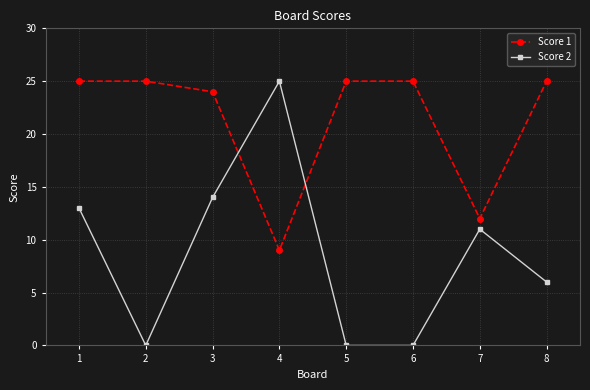

The value of Score 2 at 8 is 6. True or false?

True